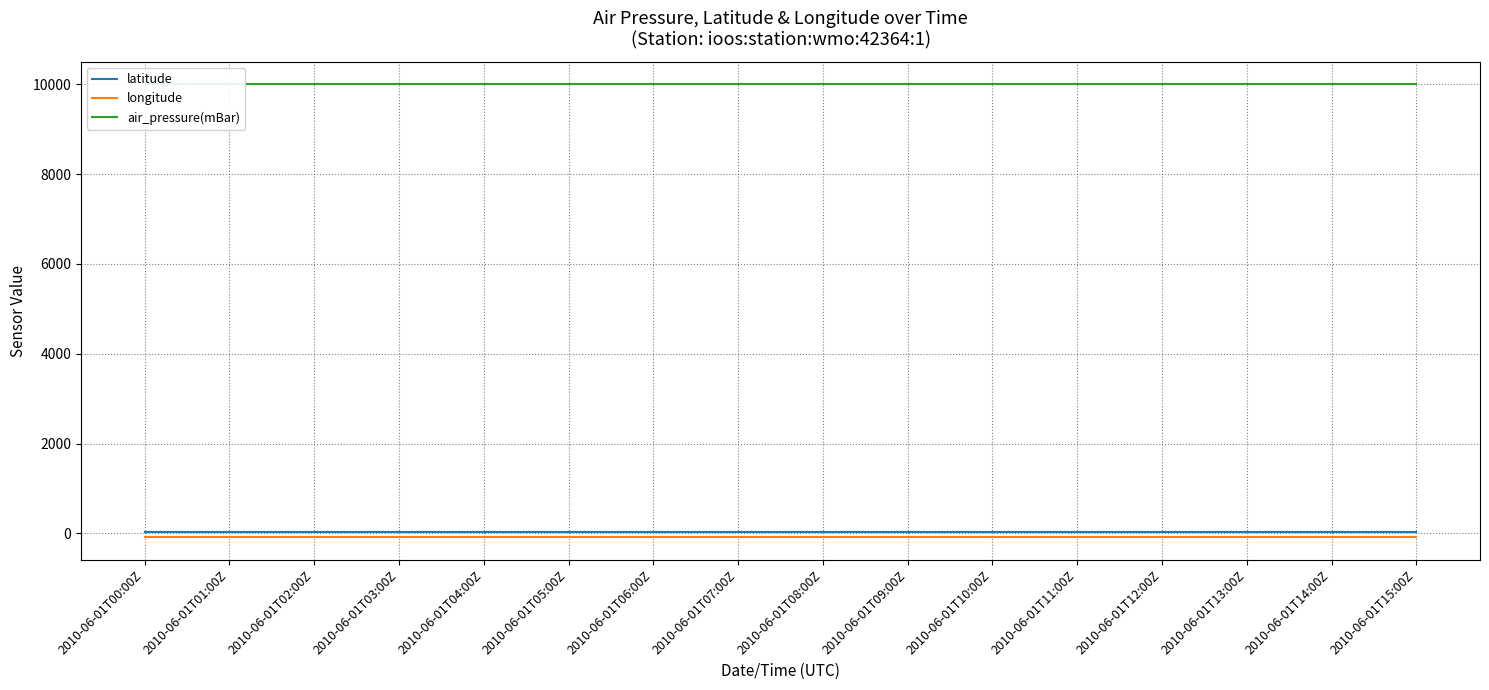

Is this an area chart (filled region under the line)?

No